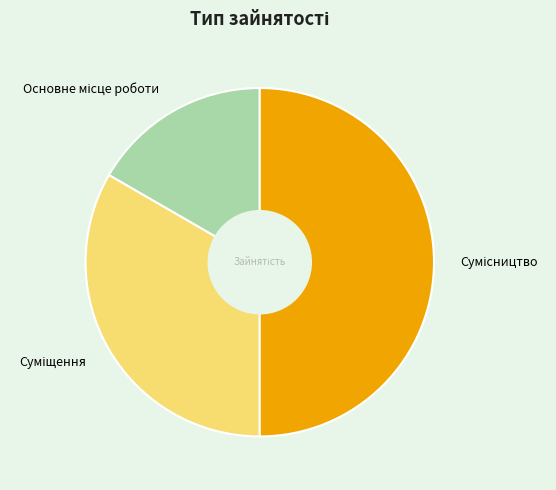

What percentage is the Основне місце роботи slice, to the nearest percent?

17%